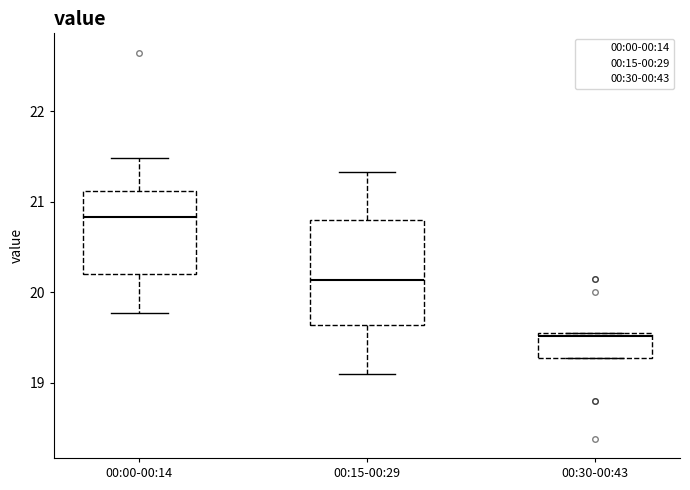

Where does the lower whisker of the box for 00:00-00:14 end on the y-axis? The values are not printed on the chart, so give them approximately, as read against the axis.

19.8